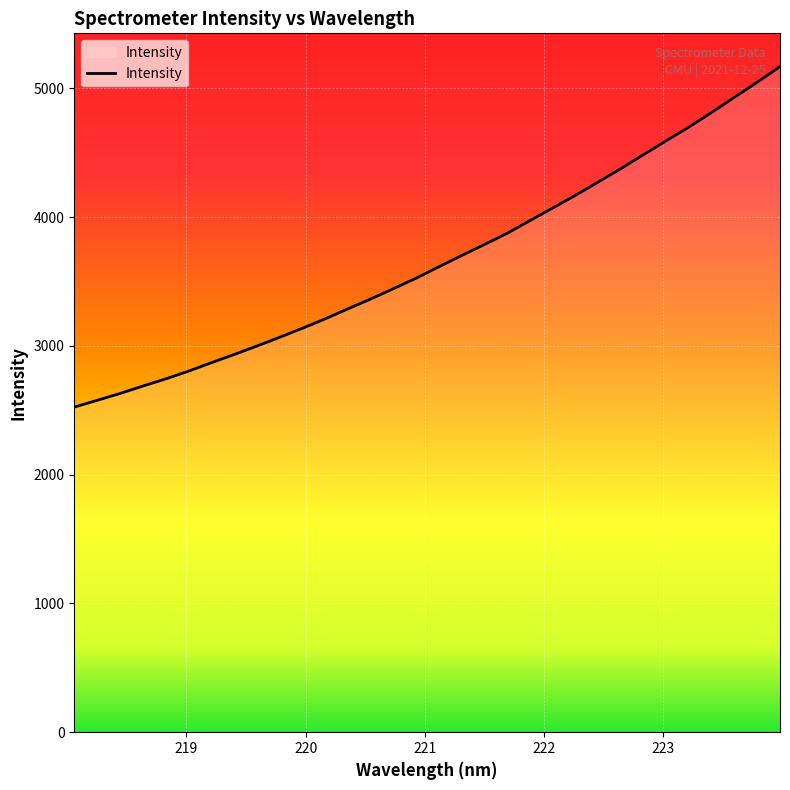

What is the smallest value displayed?

2523.8